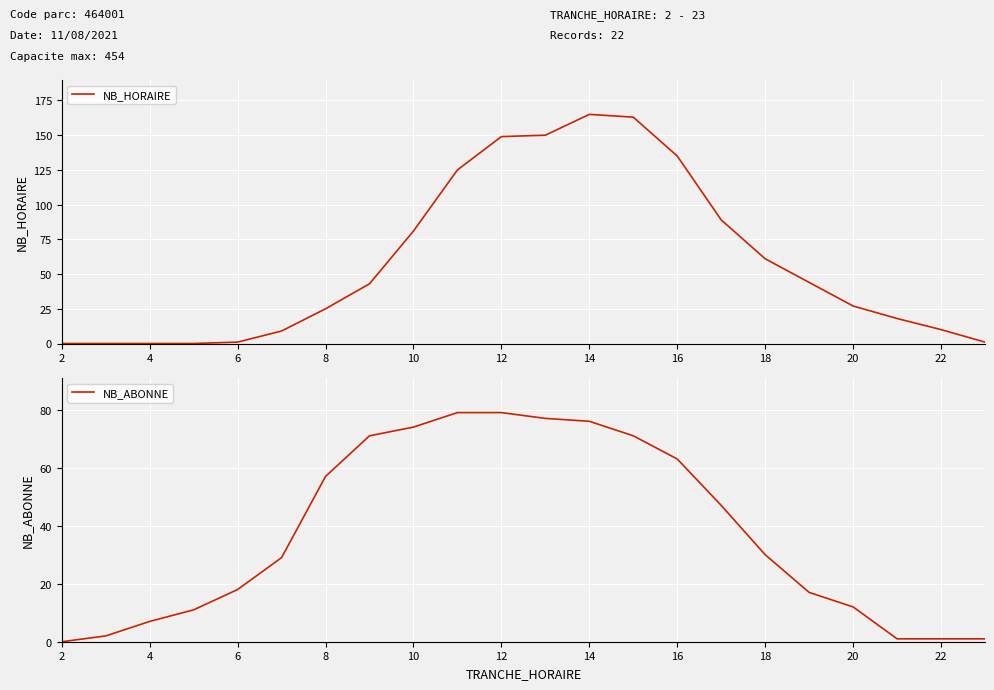

After their last crossing, which series has the higher values: NB_HORAIRE or NB_ABONNE?

NB_HORAIRE